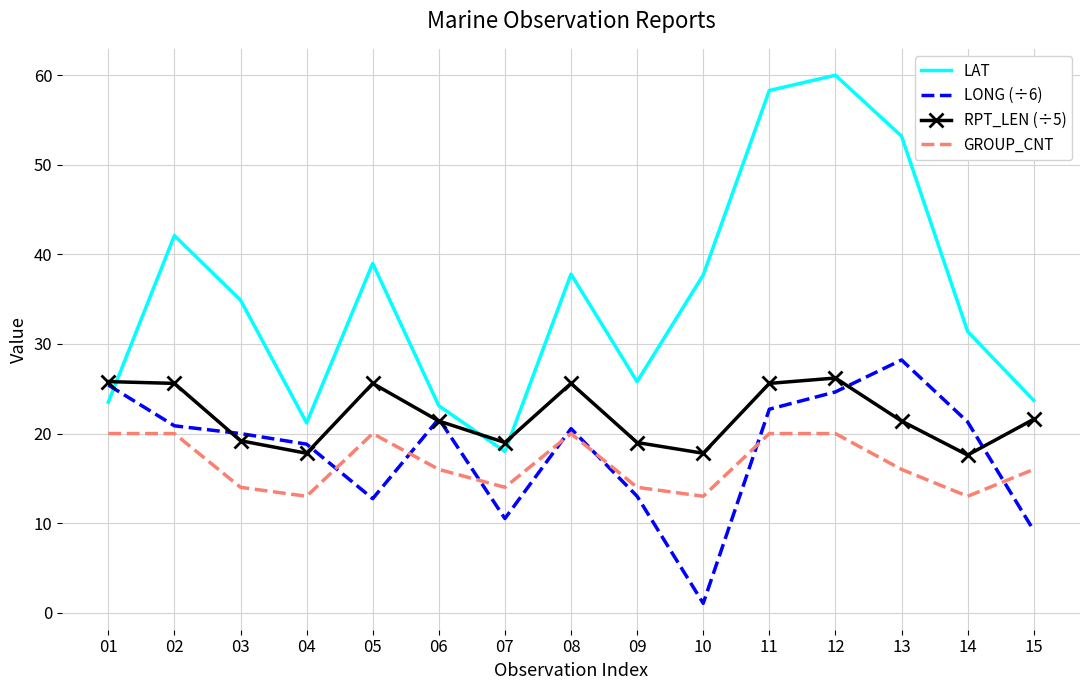

At 07, list the series in order from smallest to largest.

LONG (÷6), GROUP_CNT, LAT, RPT_LEN (÷5)